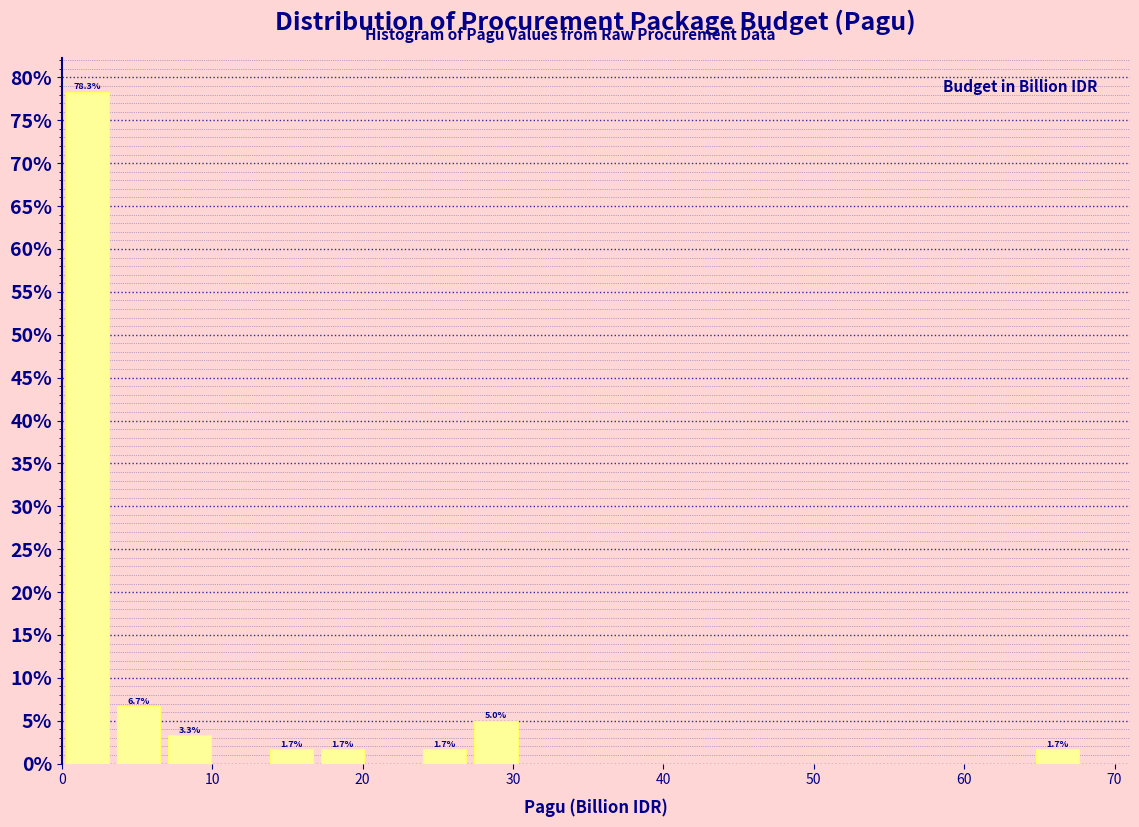

Around what value on the x-axis is the tallest bar? Give the approximate position of its centre, as read against the axis.

2